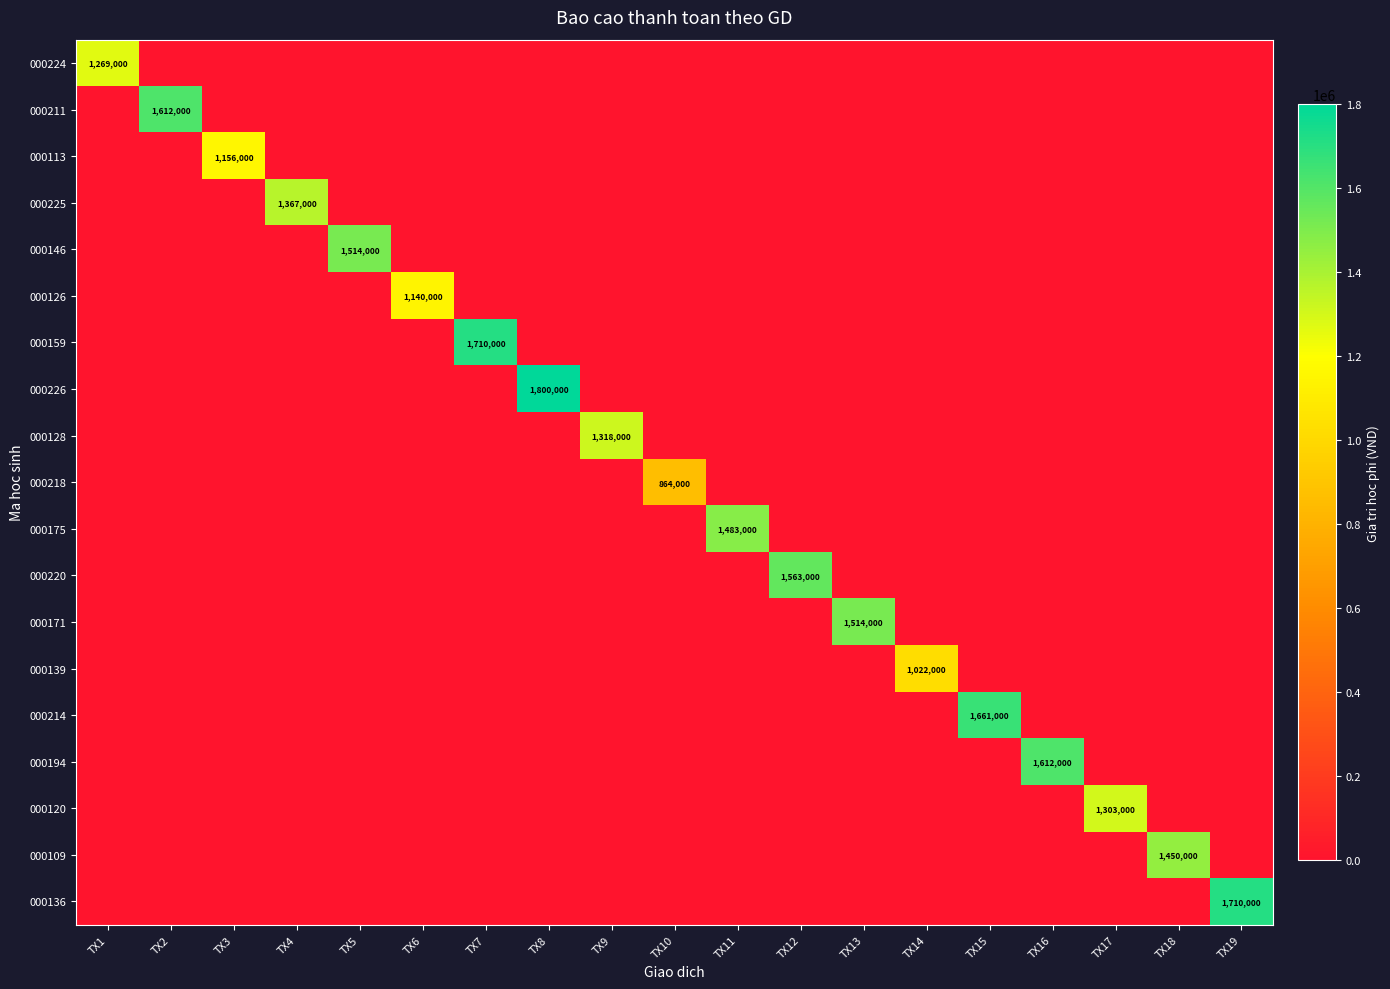

True or false: 000139 has a value of 1022000 at TX14.

True